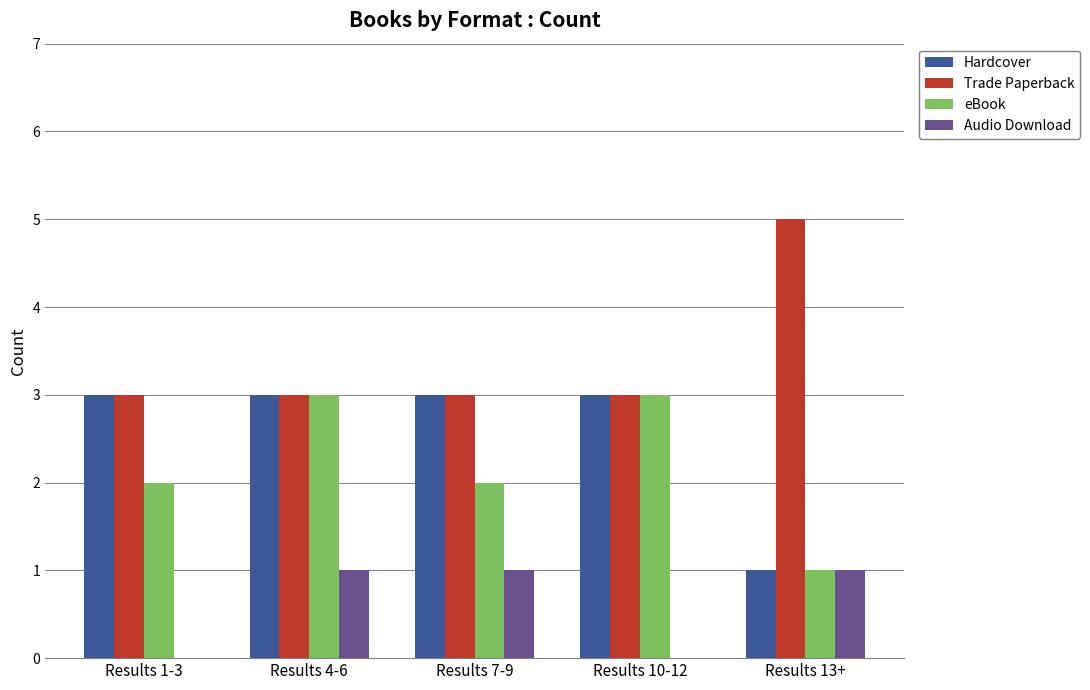

How many series are shown in this chart?

4